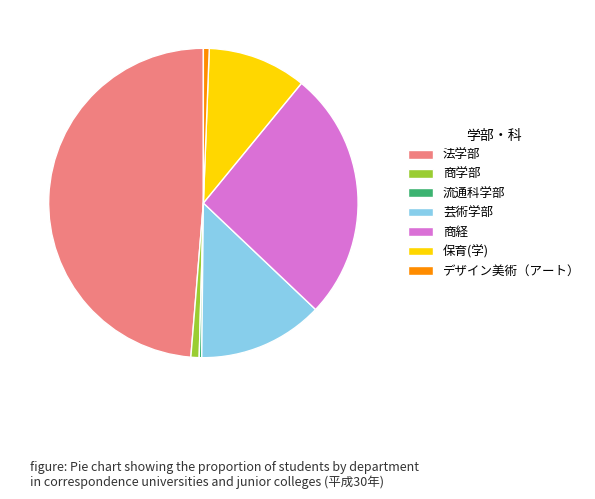

Between 芸術学部 and 保育(学), which is larger?

芸術学部